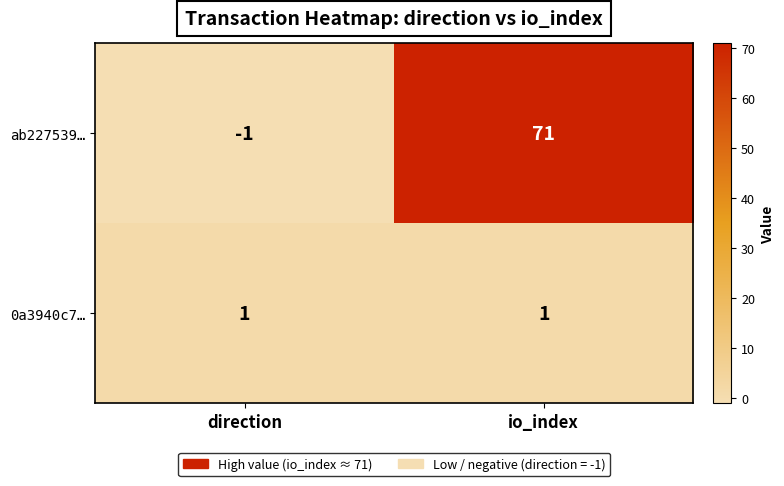

At which category does the chart reach its peak across all series?

io_index